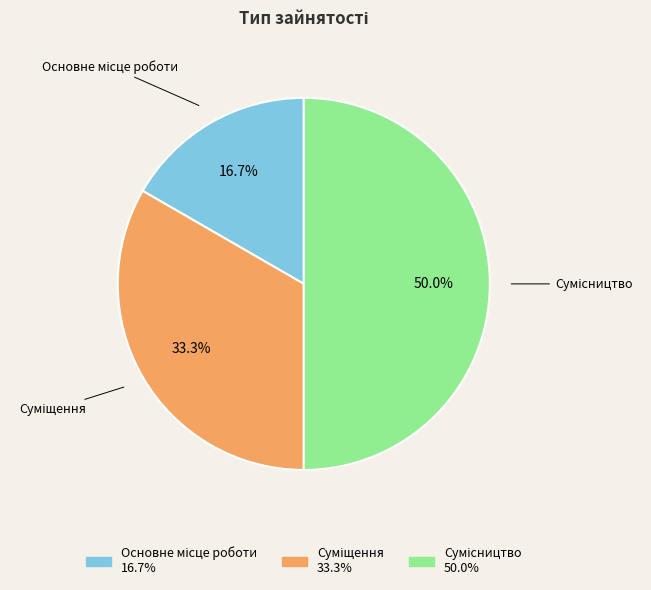

Rank the categories by value from highest to lowest.

Сумісництво, Суміщення, Основне місце роботи